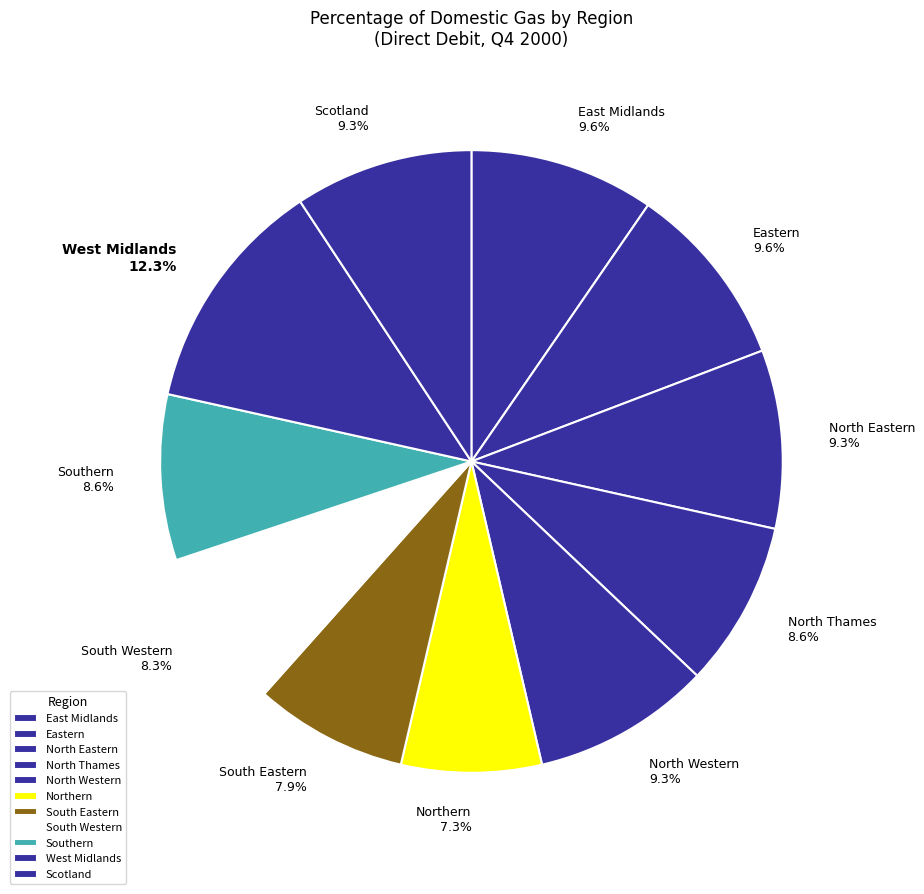

What percentage is NOT represented by Eastern?

90.4%